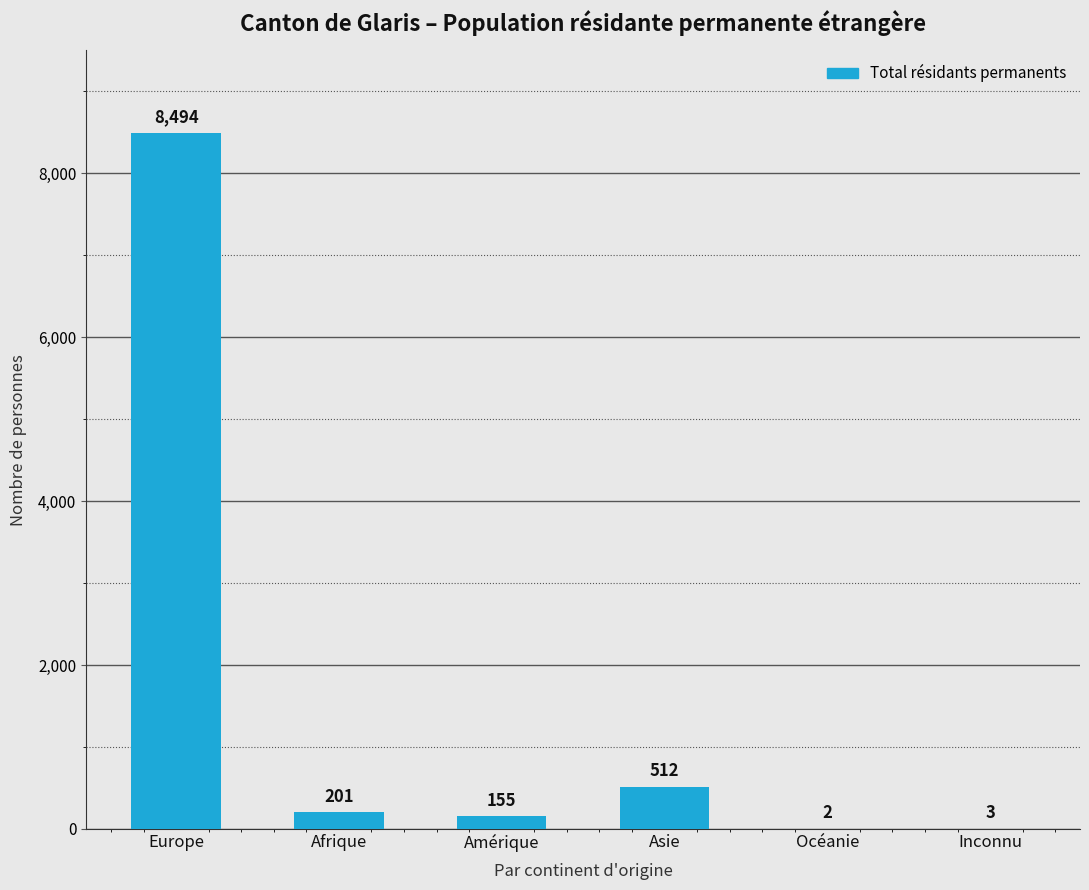

What is the sum of all values?

9367